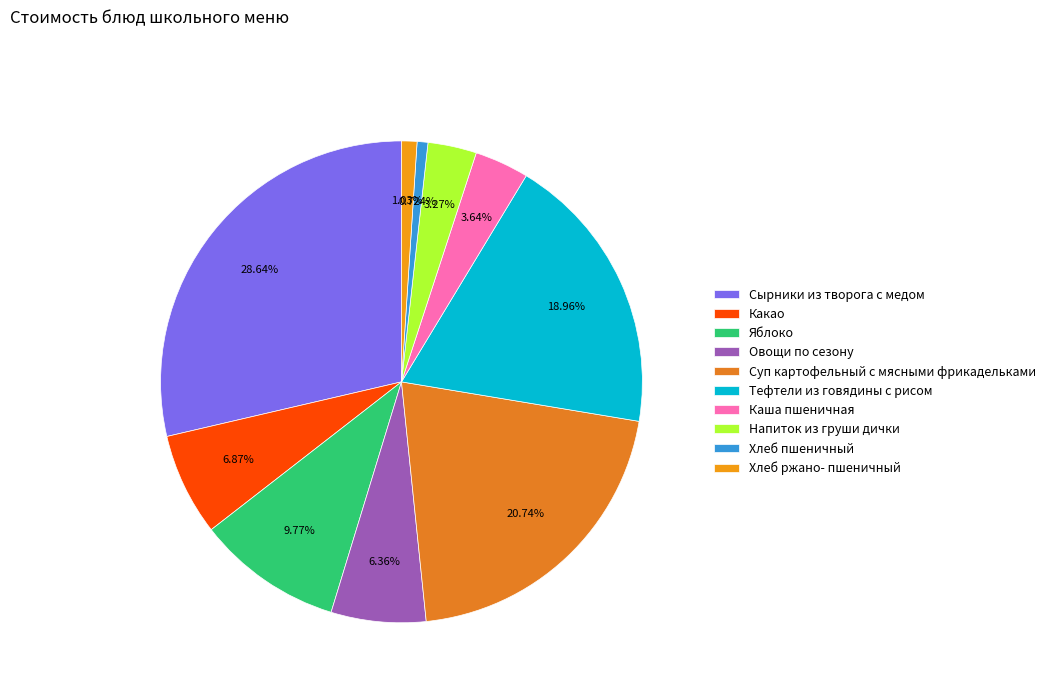

What is the largest slice in the pie chart?

Сырники из творога с медом